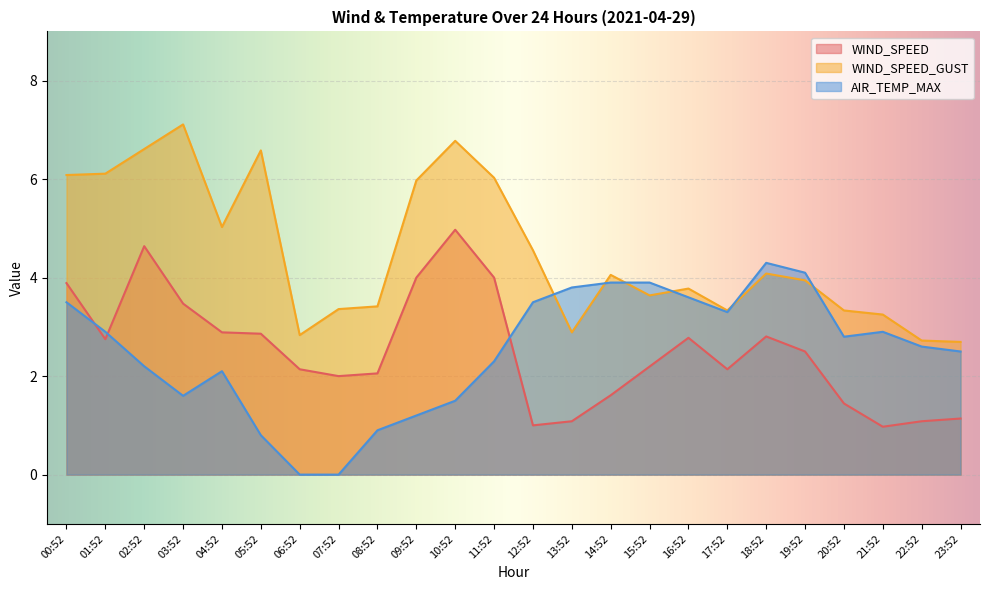

How many values in the AIR_TEMP_MAX series are below 2?

7